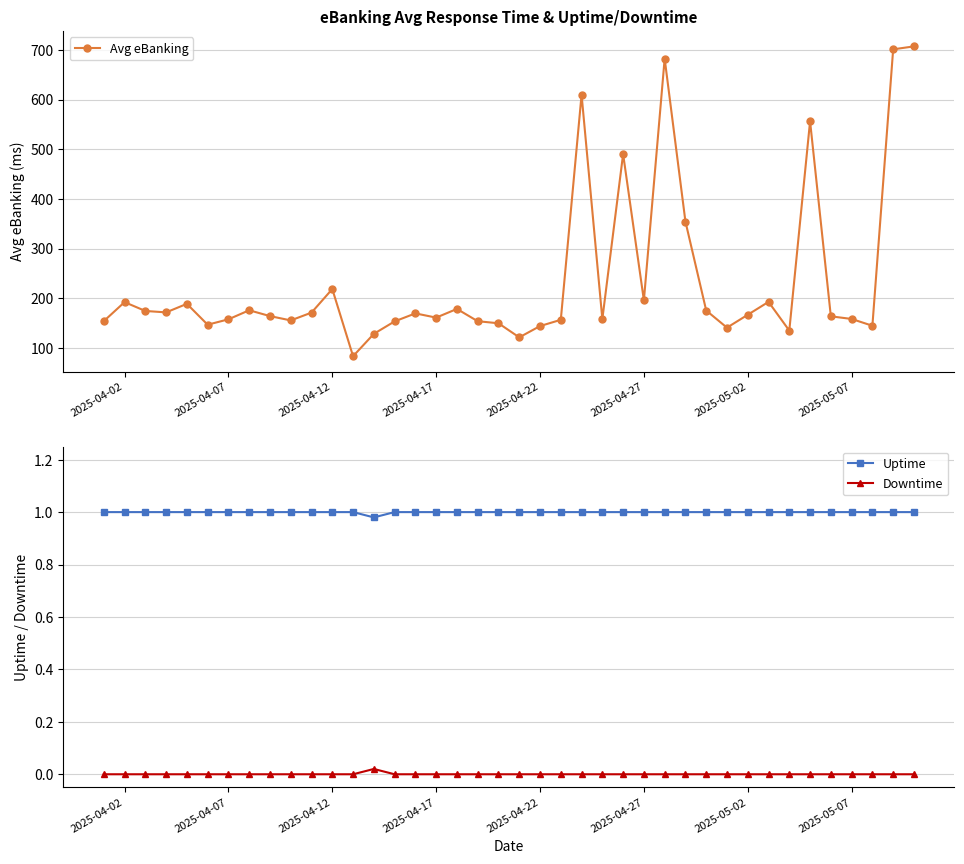

Does the chart display data point markers on the line(s)?

Yes